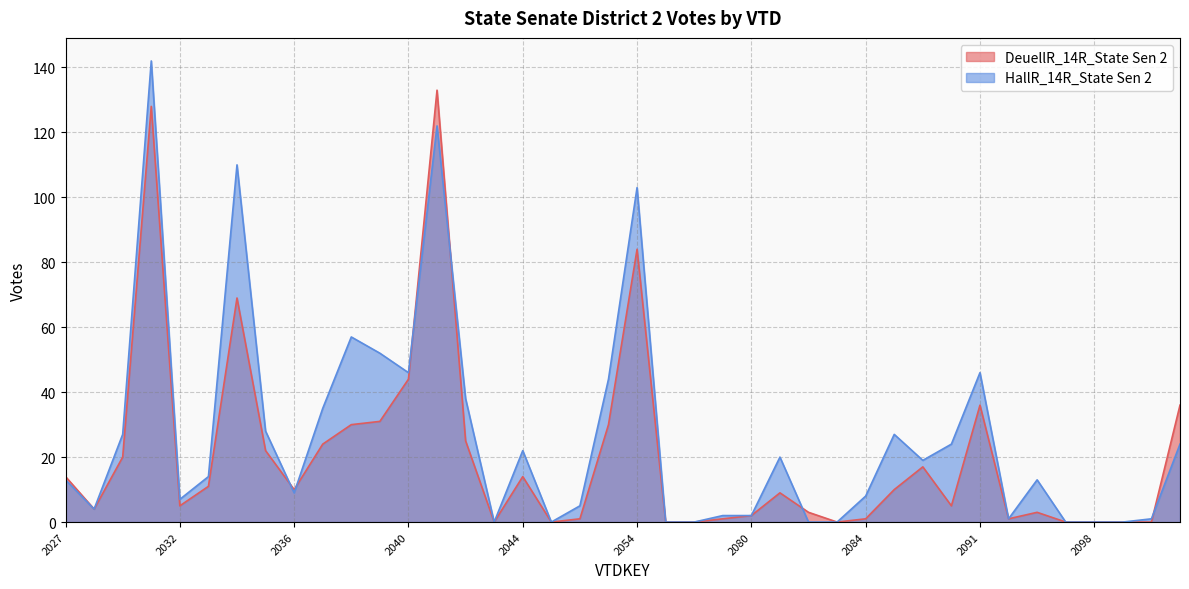

Where is the first local maximum for DeuellR_14R_State Sen 2?

2030